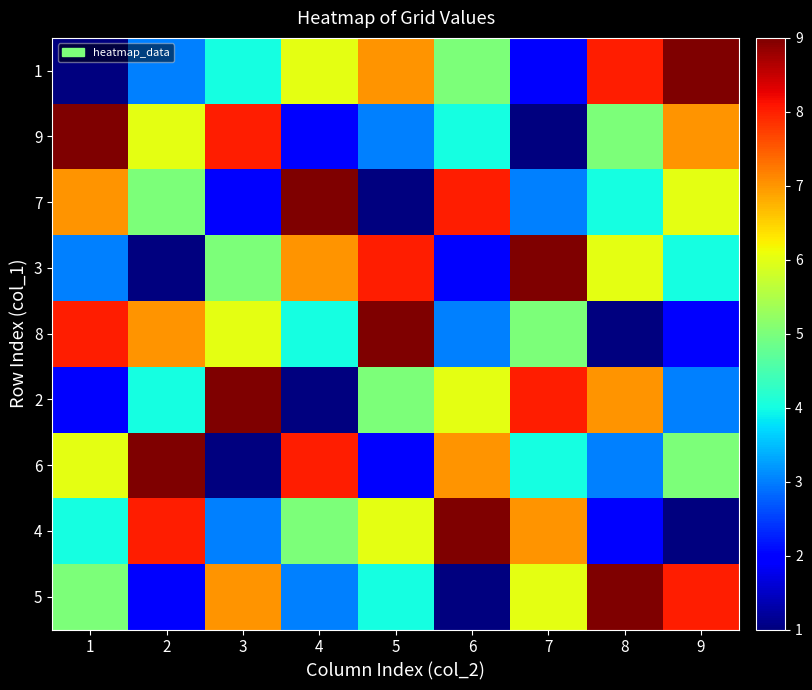

Which has a higher value, 8 or 4?

8